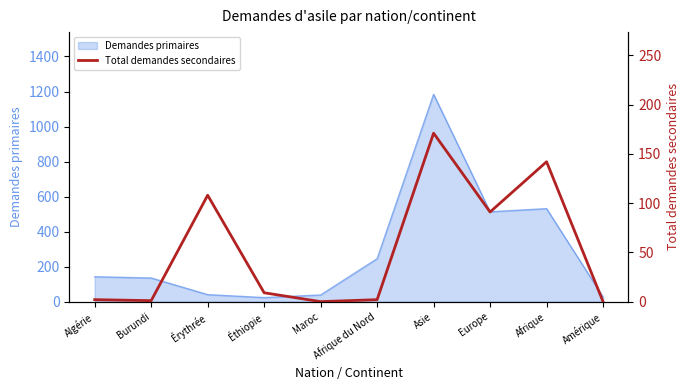

What is the value of the 2nd point from the left?

1